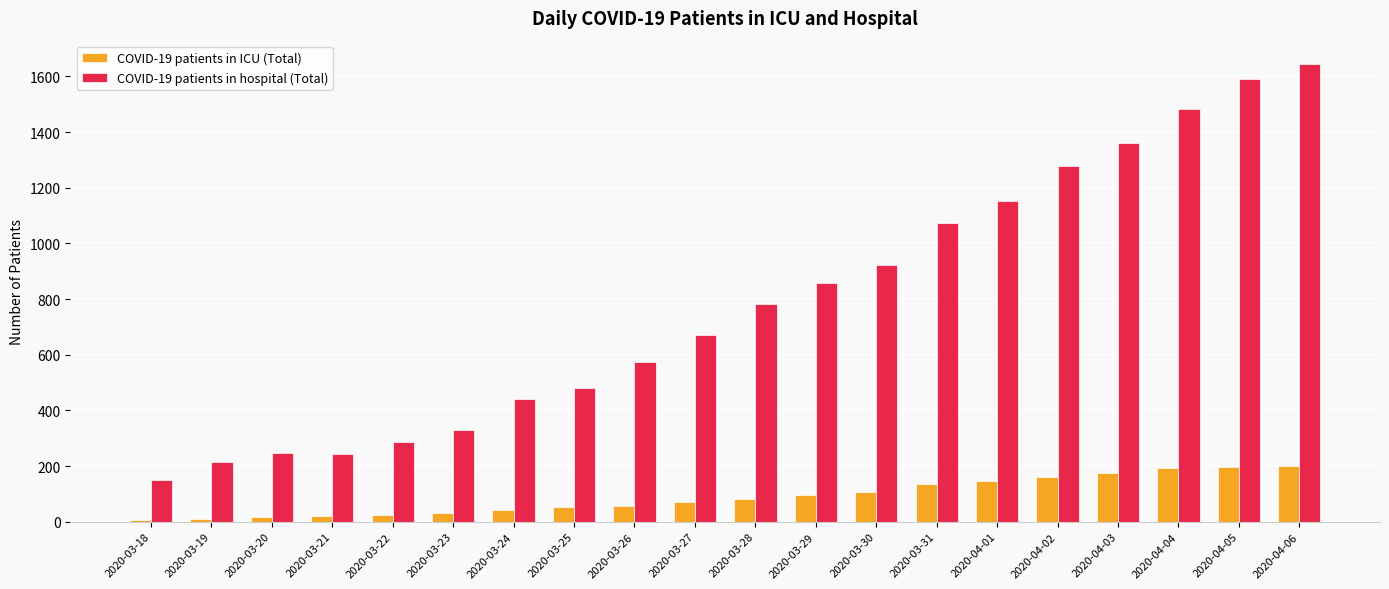

What is the label of the 13th bar from the left?

2020-03-30